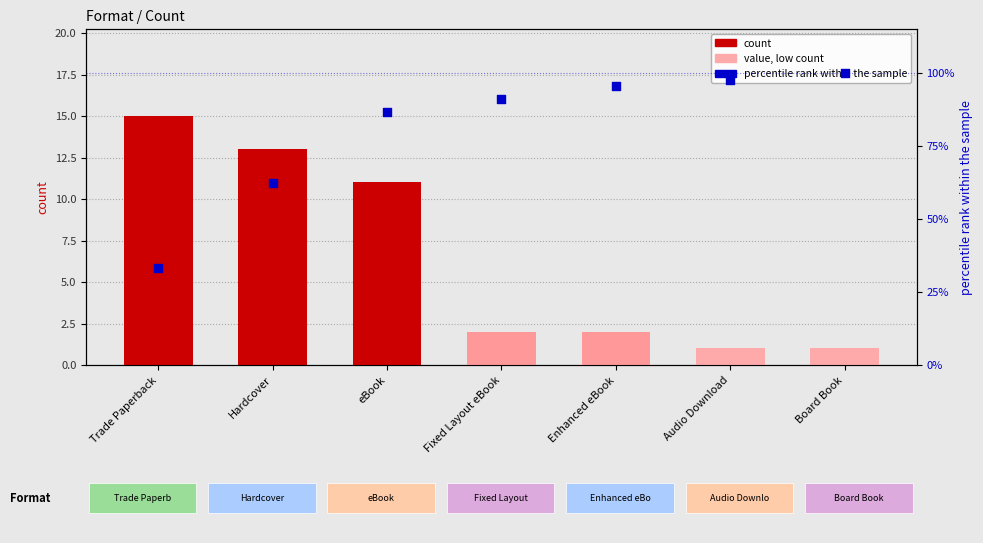

Which series has the largest Y range (max minus min)?

percentile rank within the sample